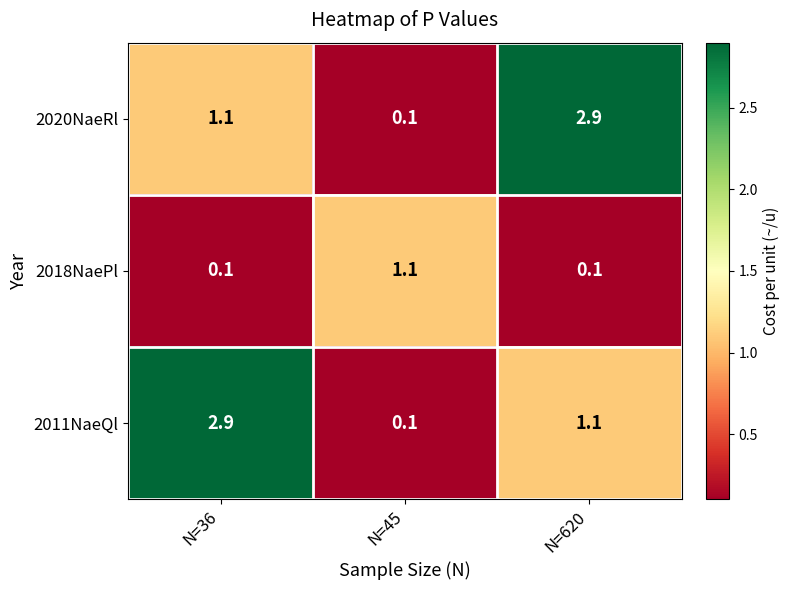

True or false: 2020NaeRl has a value of 0.0 at N=45.

False